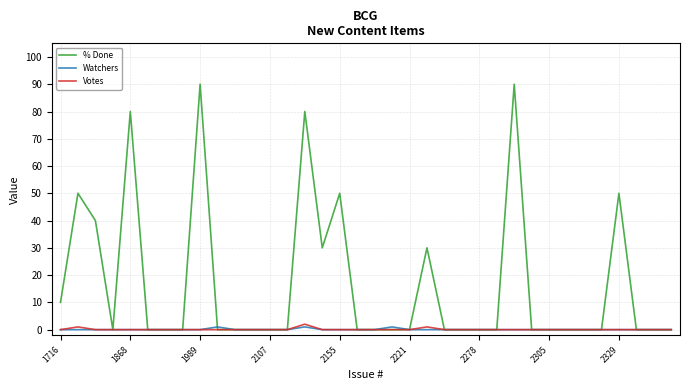

Is this an area chart (filled region under the line)?

No